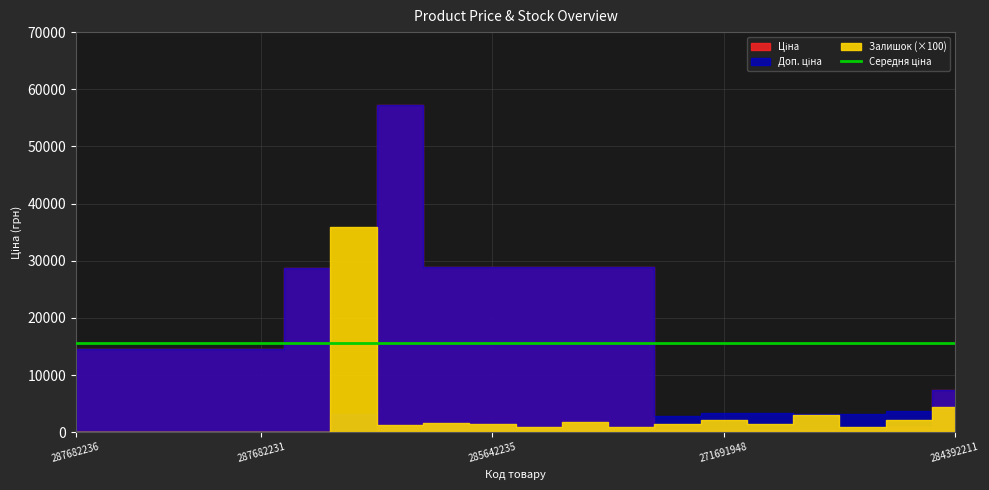

The Ціна series shows 20402.3 at 287682234. True or false?

False